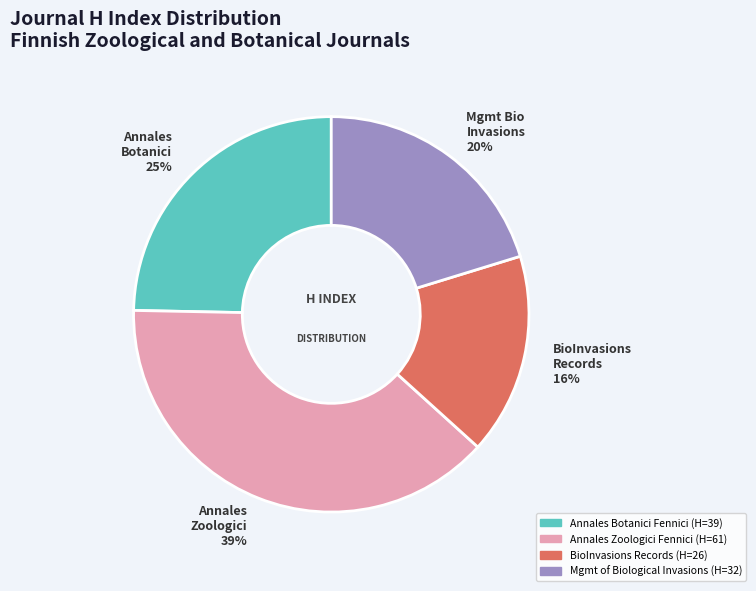

Count the number of slices in the pie.

4